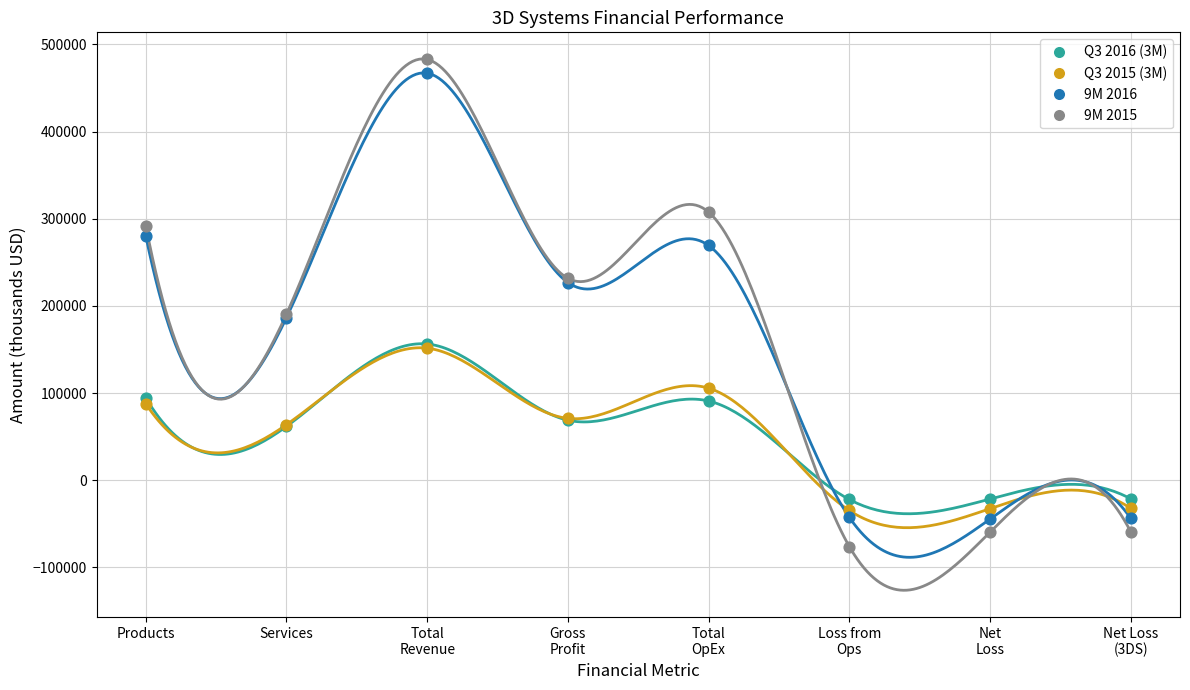

Which series contains the highest Y value?

9M 2015